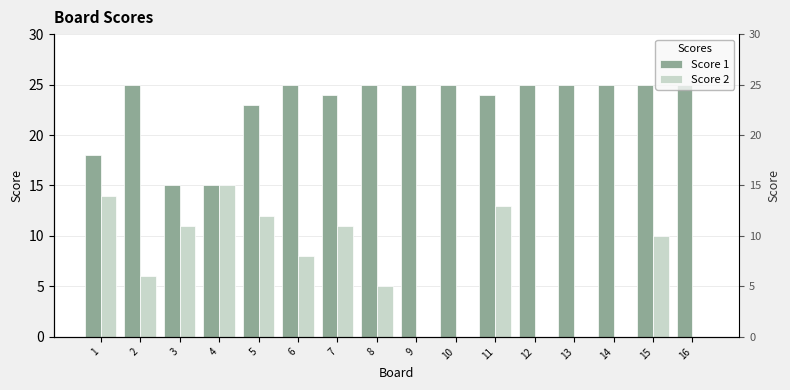

How many values in the Score 1 series are below 25?

6